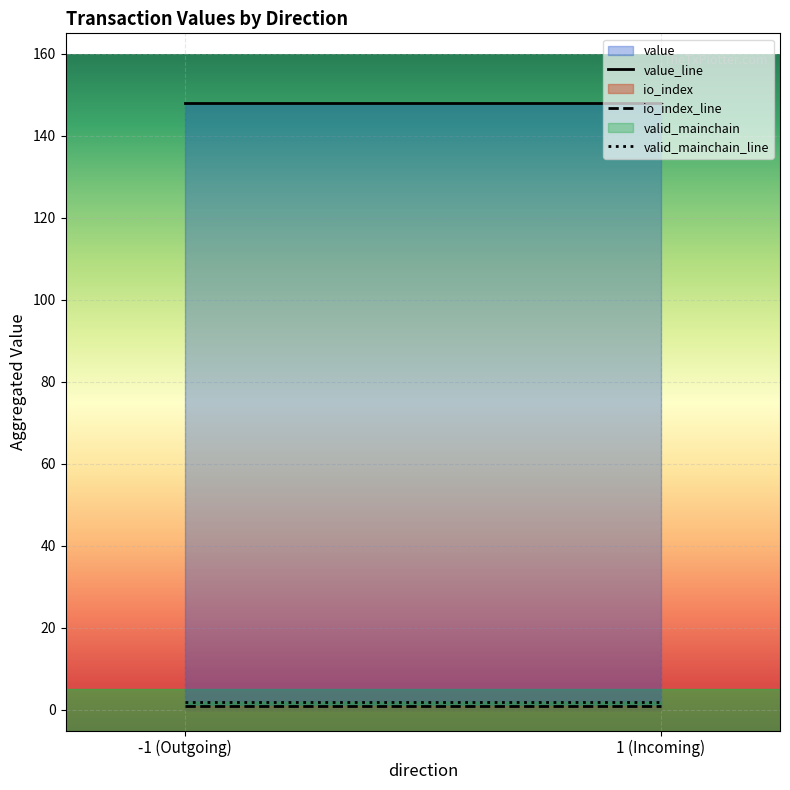

What is the greatest value displayed?

148.0